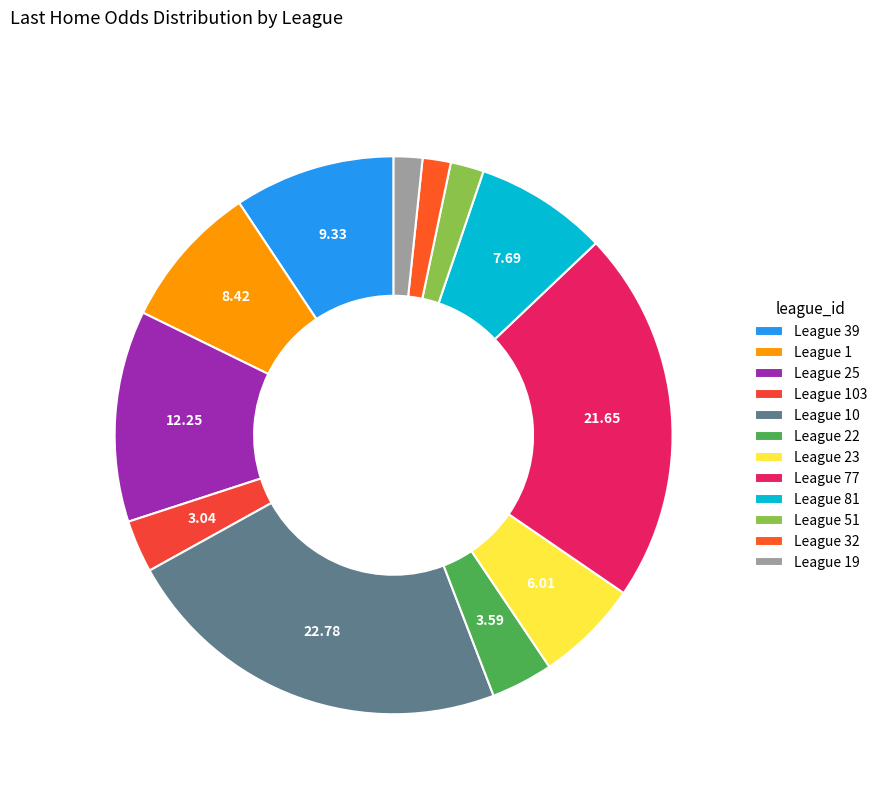

Count the number of slices in the pie.

12